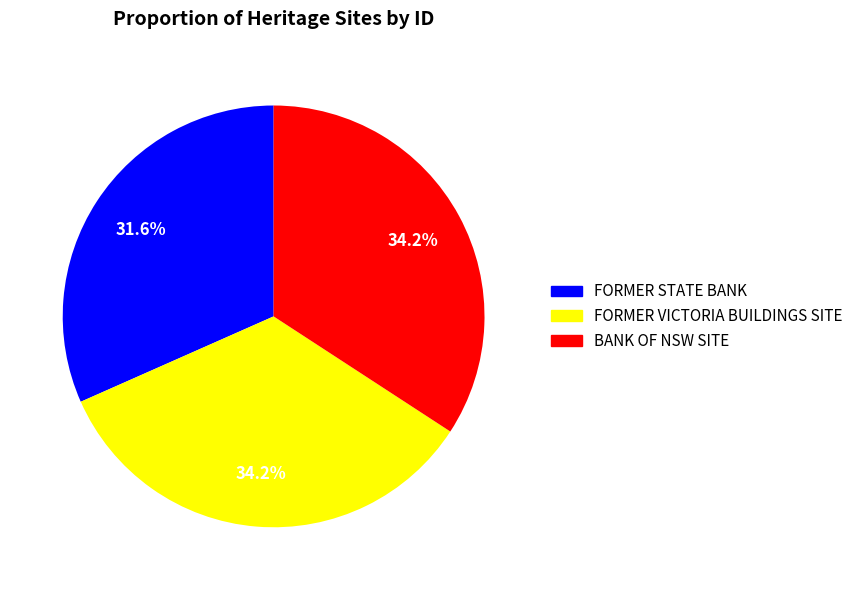

Which slice is the smallest?

FORMER STATE BANK